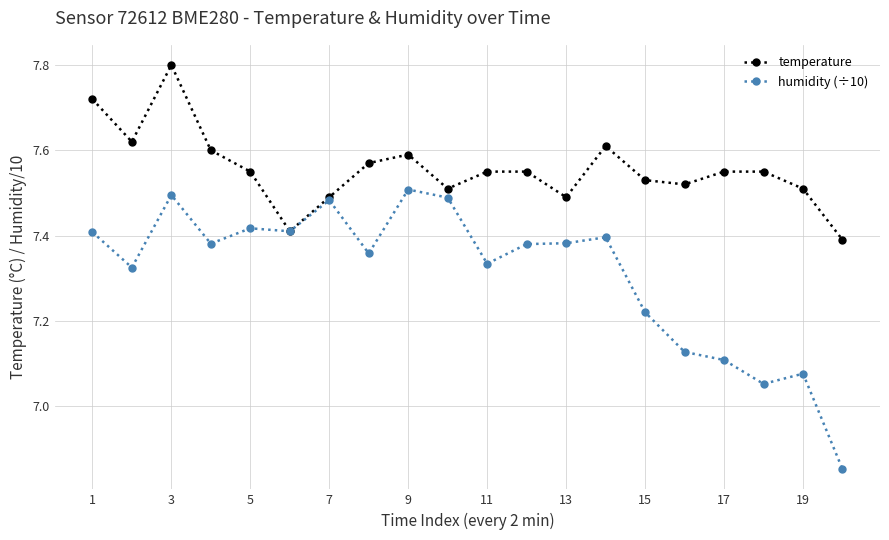

True or false: humidity (÷10) has more than 0 points higher than both neighbors.

True